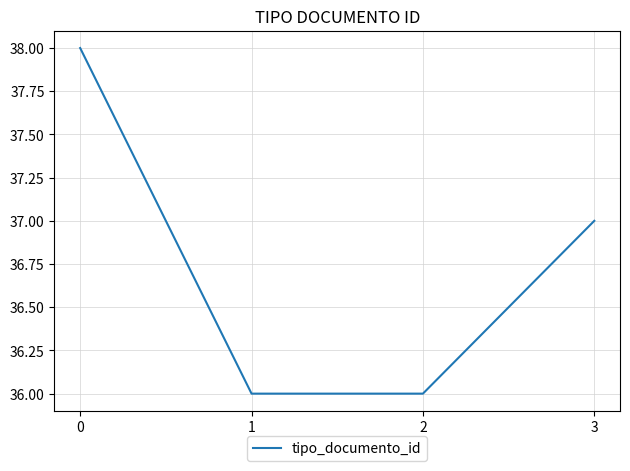

Reading right to left, list all the values displayed in this chart.

3=37	2=36	1=36	0=38